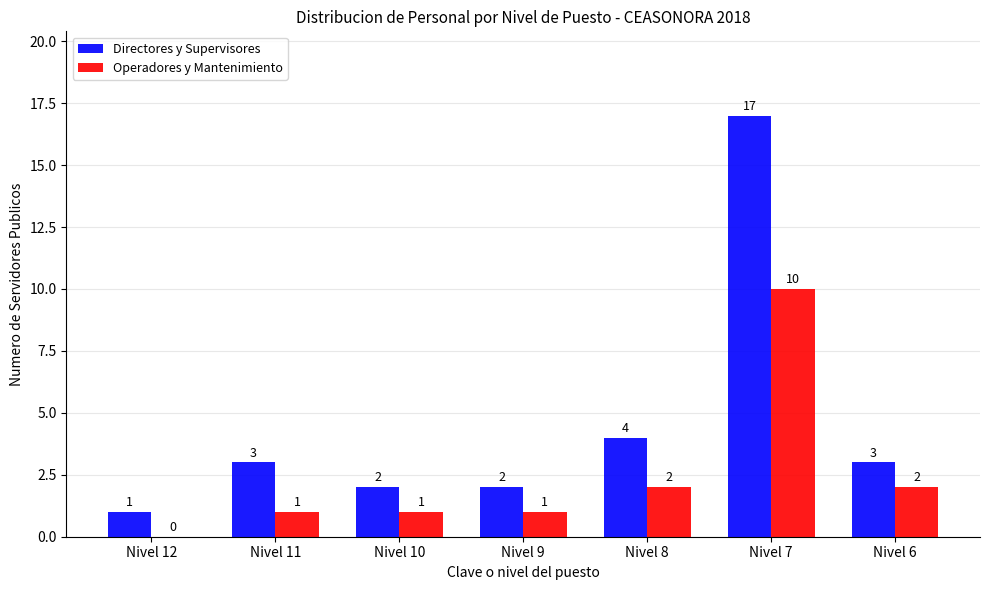

How many series are shown in this chart?

2